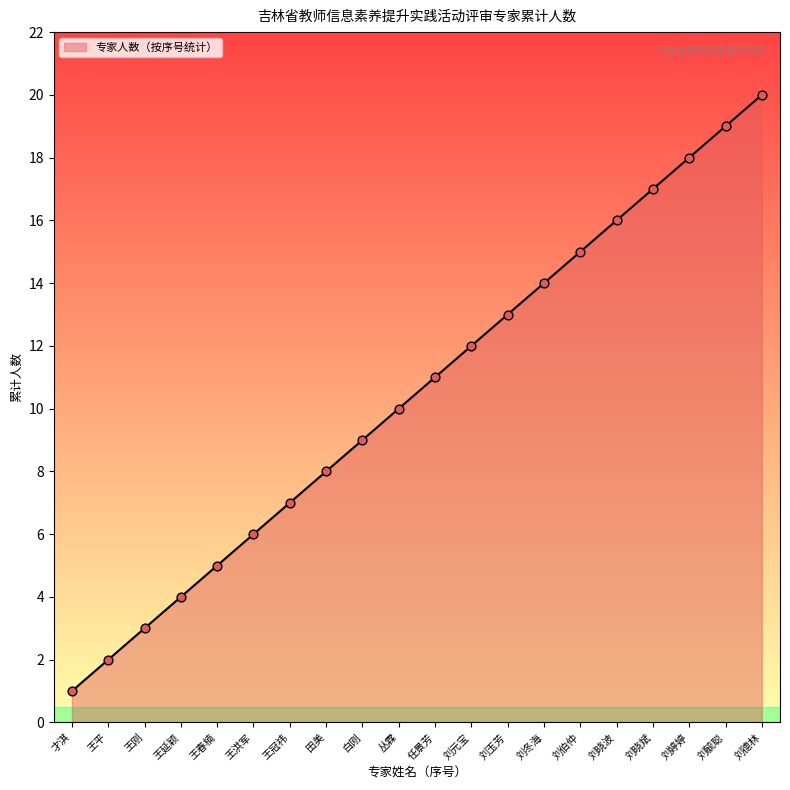

What is the change in value from 丛霖 to 刘元宝?

+2